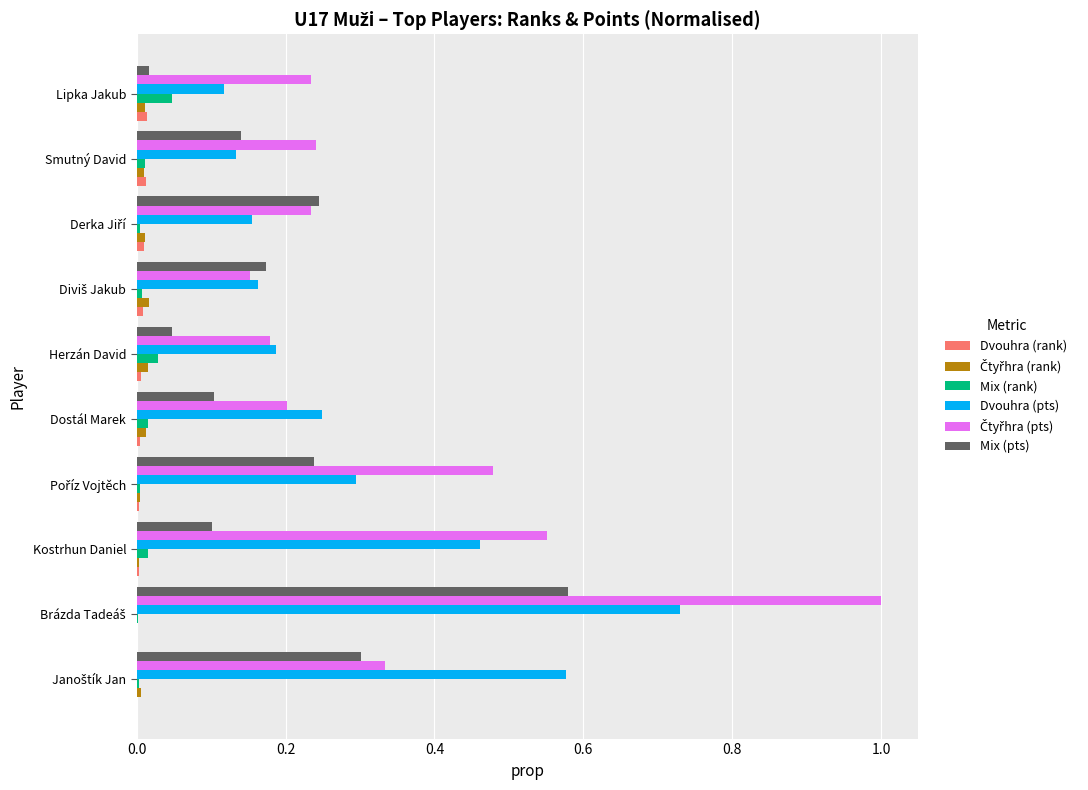

What is the maximum value shown in the chart?

1.0